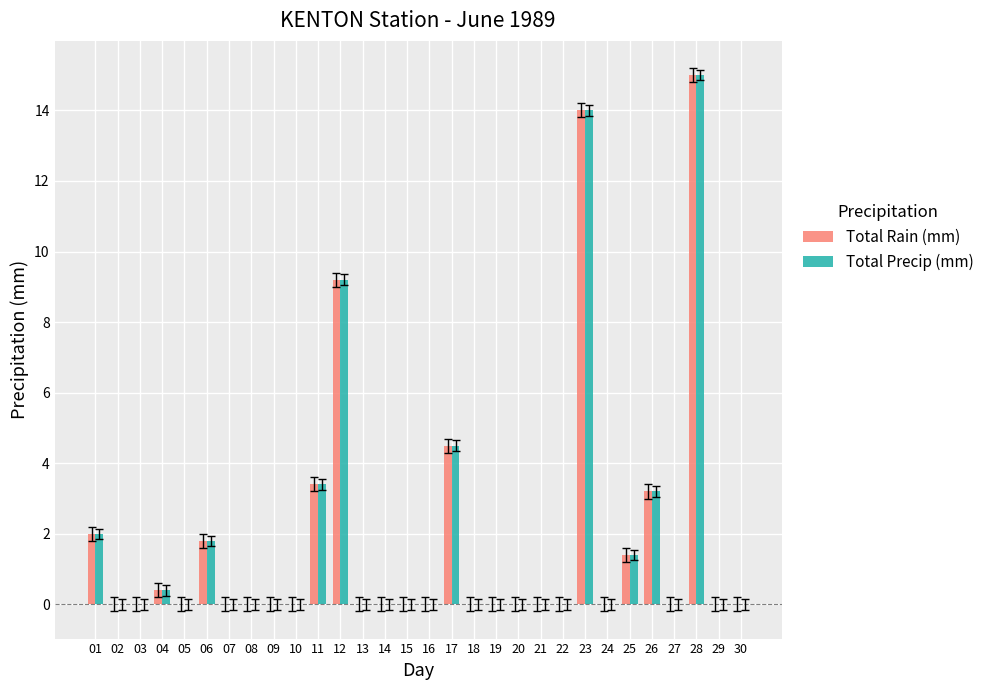

At which category is the sum across all series the highest?

28